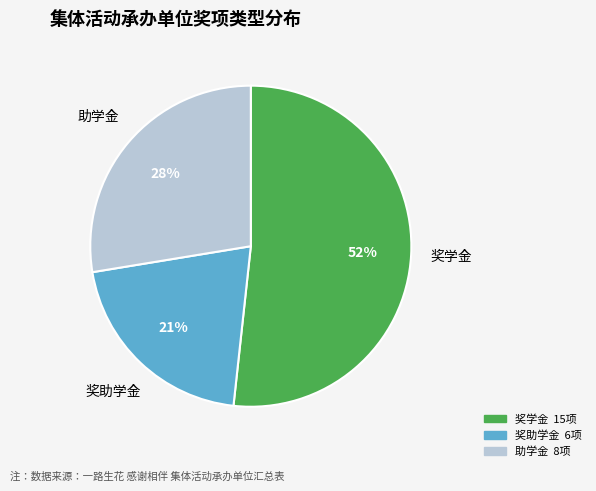

Which category has the smallest portion of the pie?

奖助学金